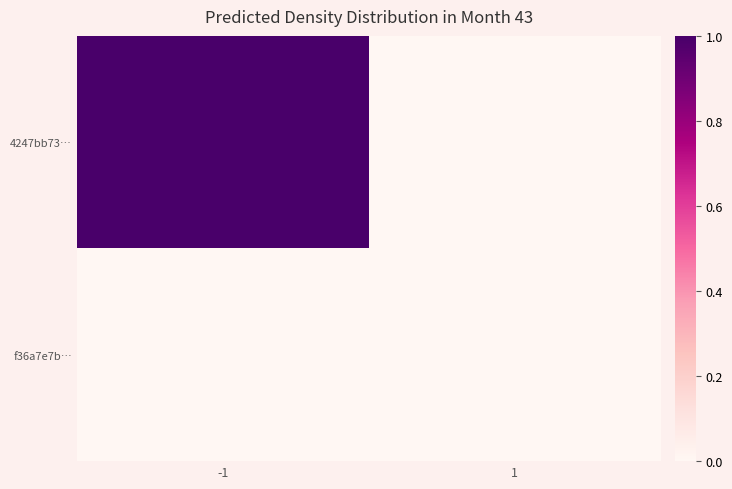

Reading left to right, list all the values displayed in this chart.

4247bb73…: -1=1	1=0
f36a7e7b…: -1=0	1=0